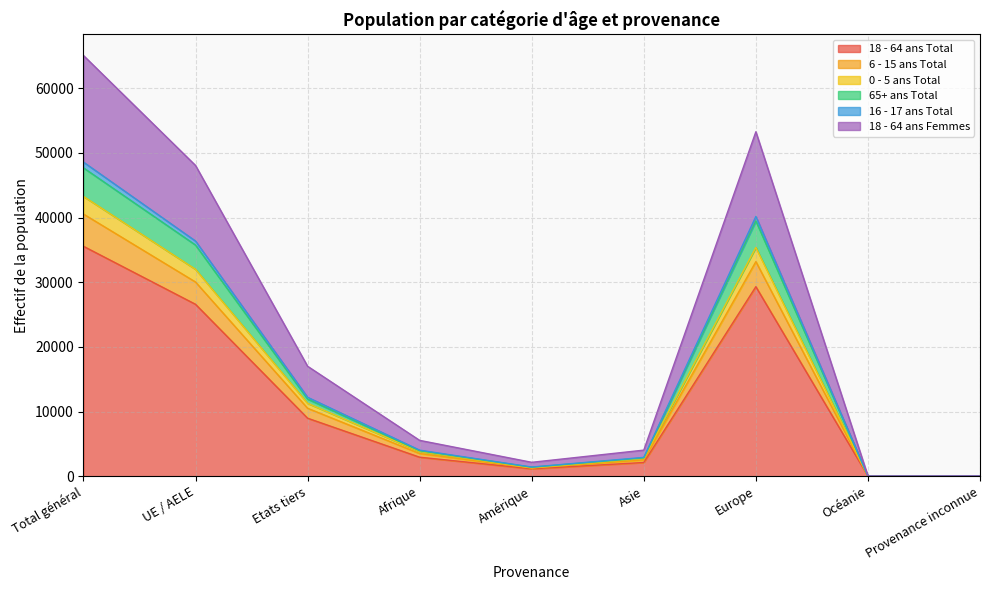

At which label does 18 - 64 ans Total reach its peak?

Total général